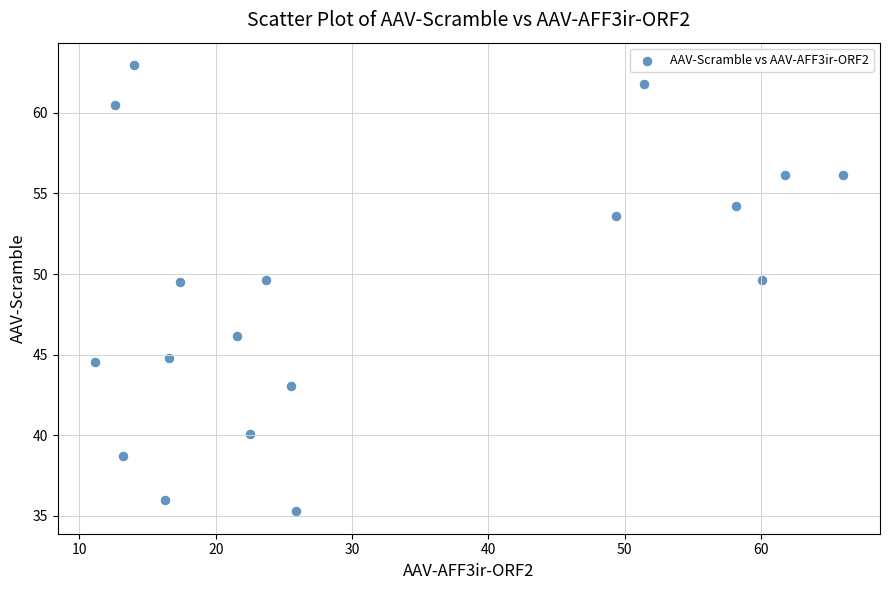

What is the range of X values (max minus min)?

54.8